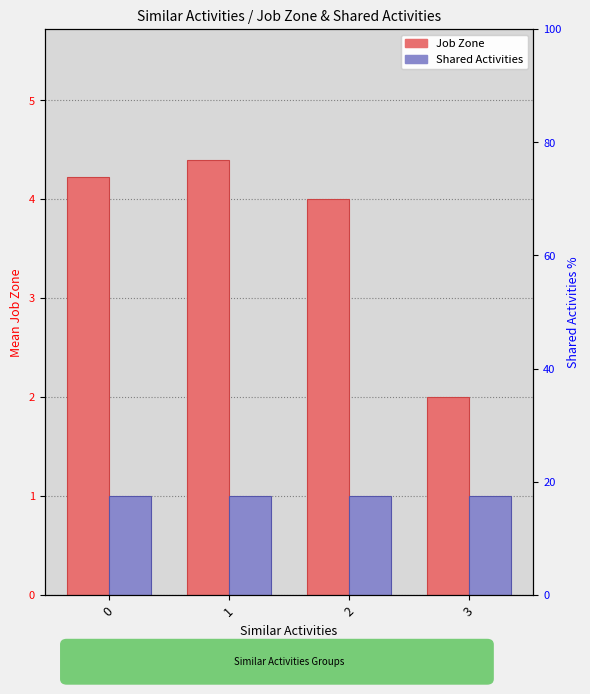

What is the value of the Shared Activities bar at the 3rd from the left?

1.0